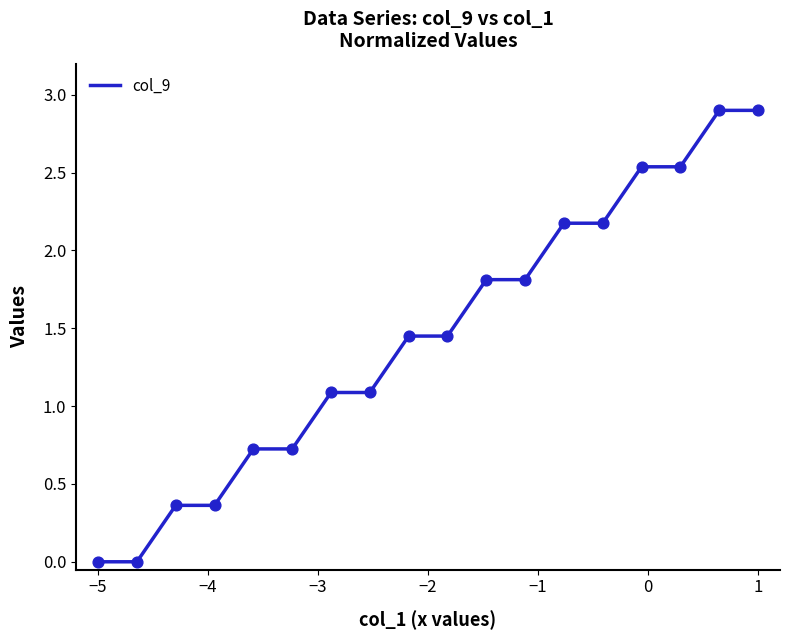

What is the maximum value shown in the chart?

2.9